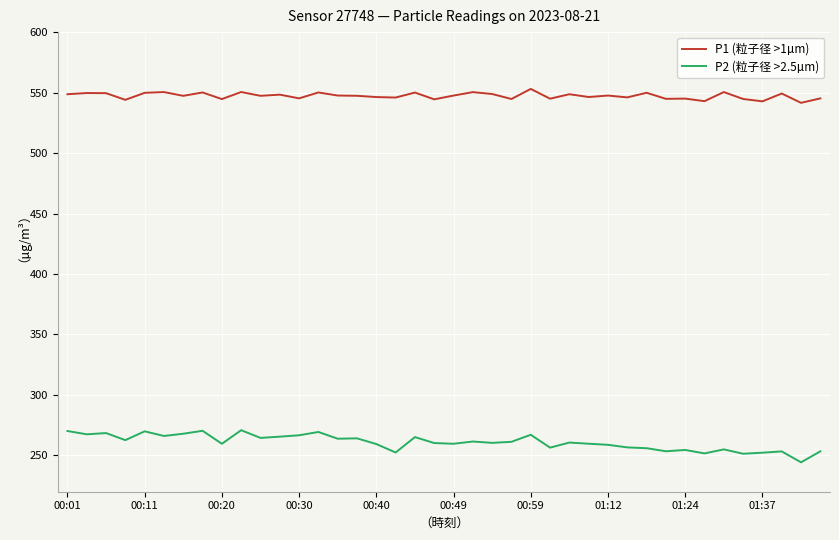

How many lines are shown in the chart?

2